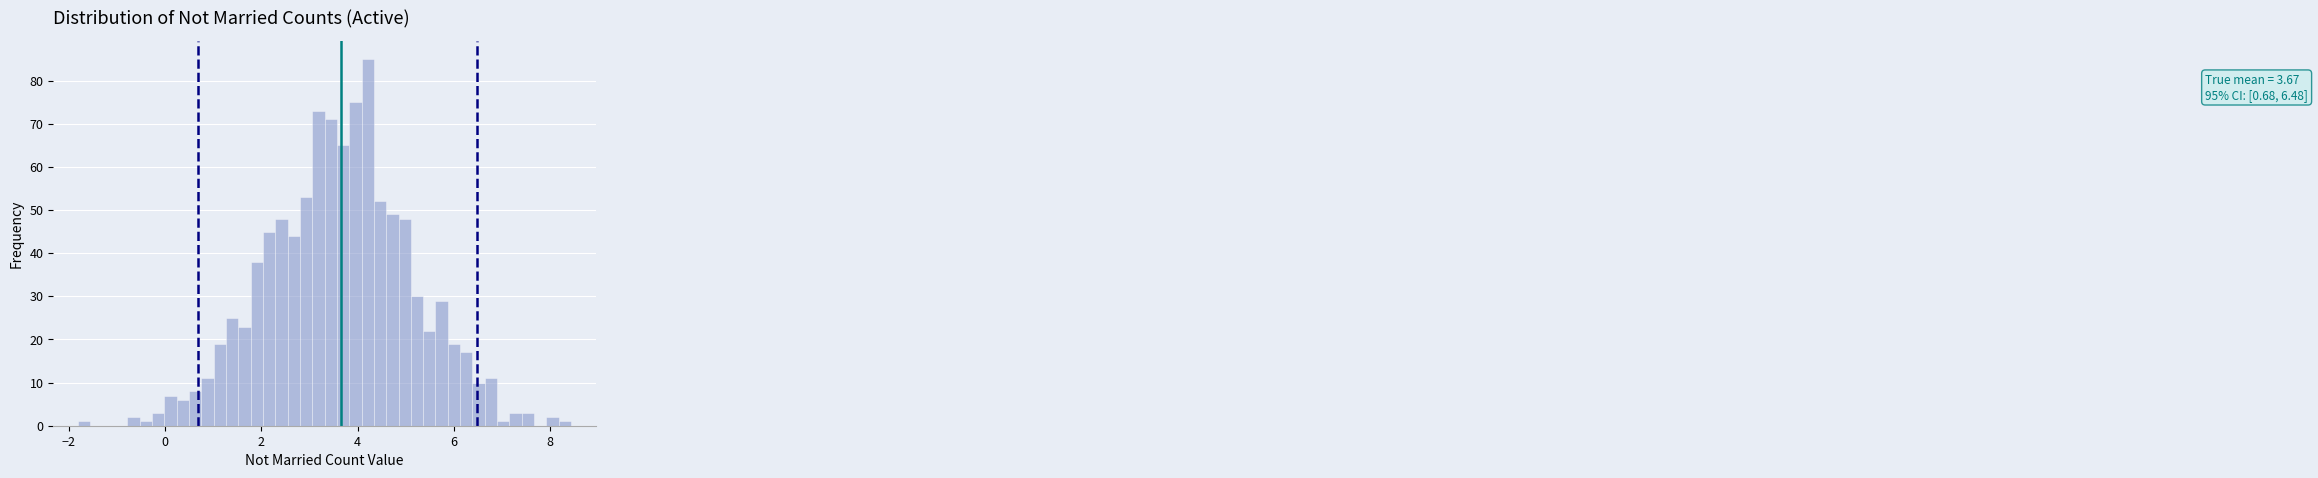

Read against the x-axis, roughly where is the centre of the tallest bar?

4.2